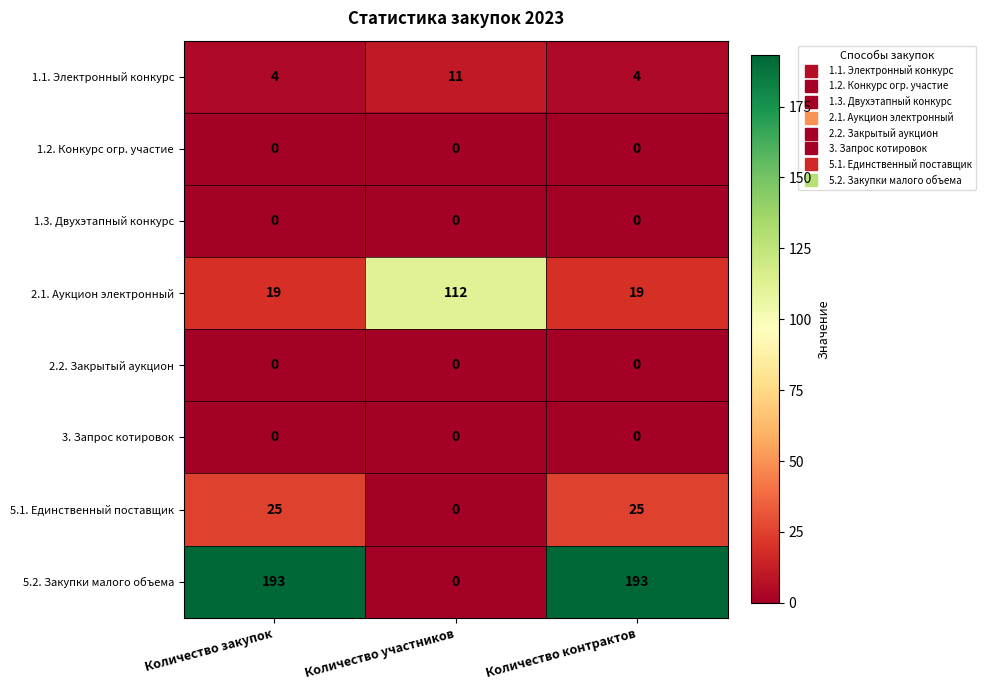

How many data points does each series have?

3